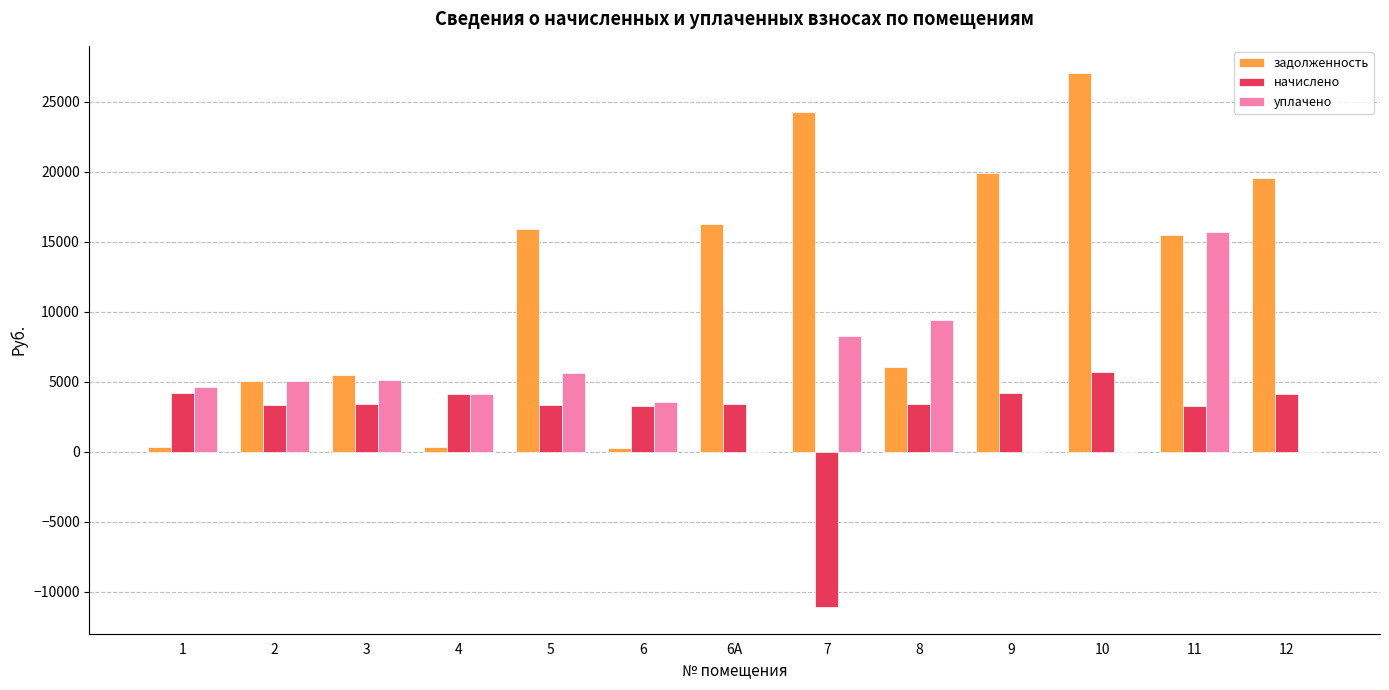

The value of начислено at 10 is 5674.6. True or false?

True